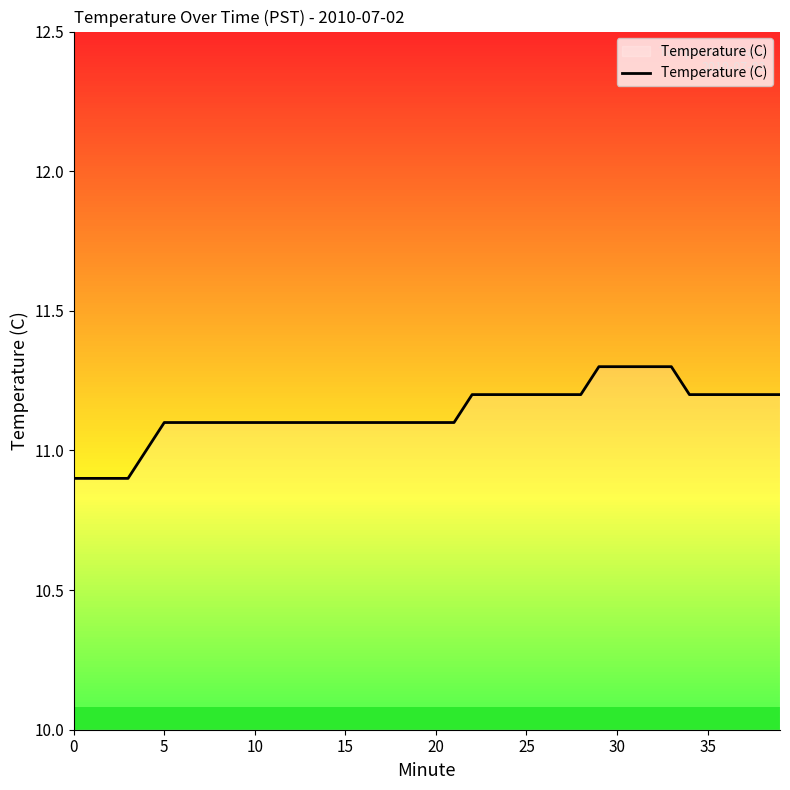

What is the maximum value shown in the chart?

11.3